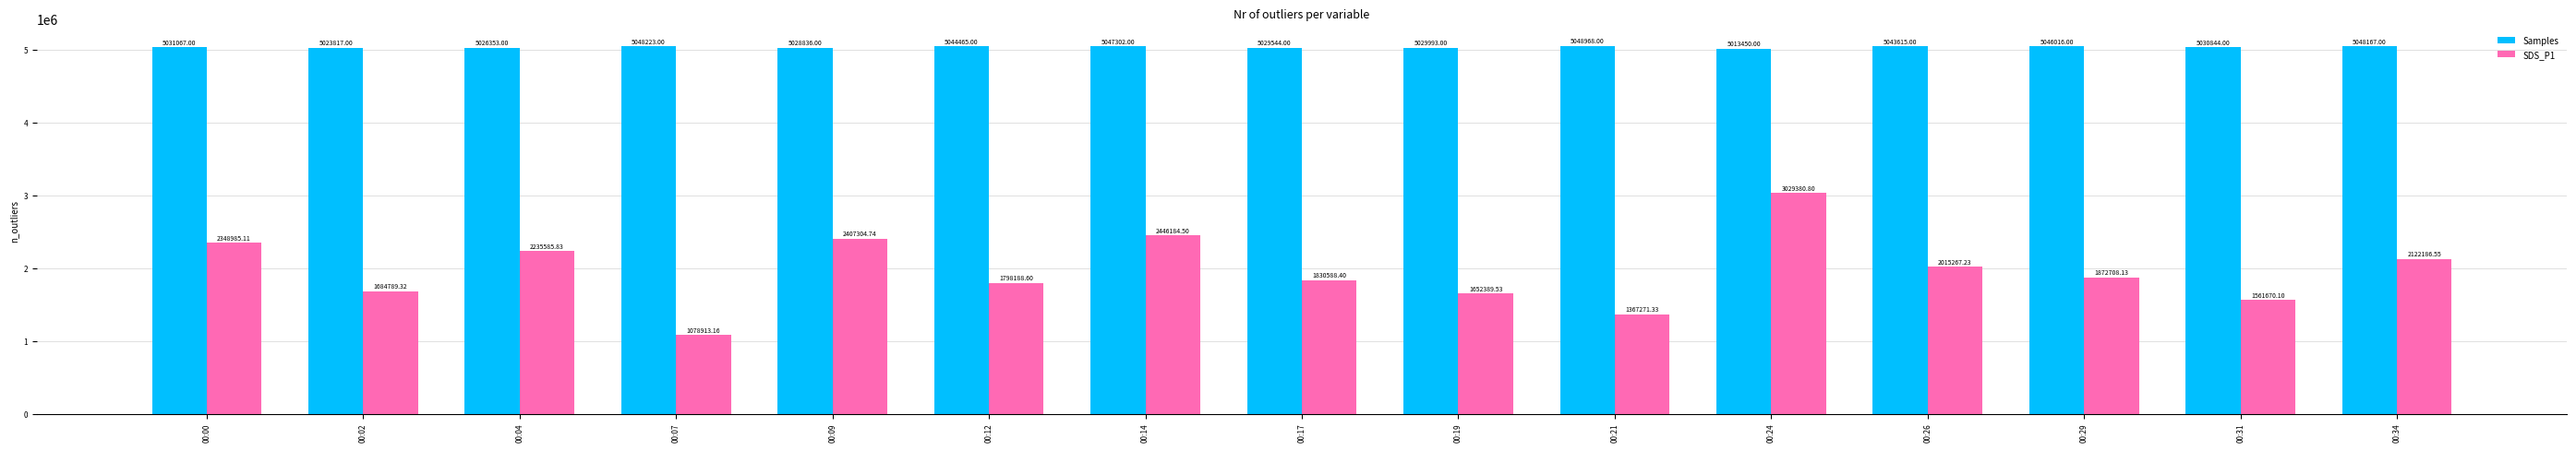

The value of Samples at 00:07 is 8047482.8. True or false?

False